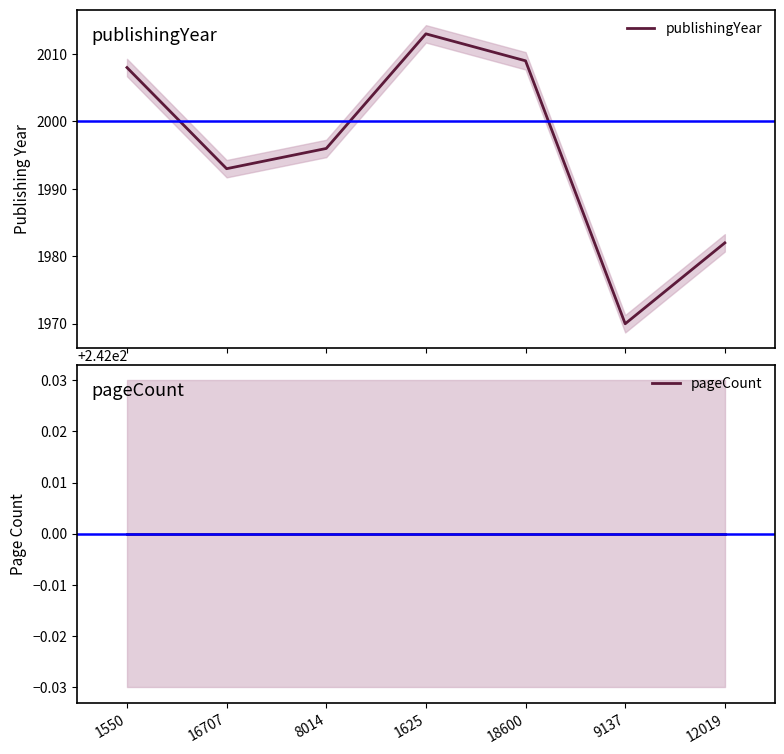

What is the sum of all pageCount values?

1694